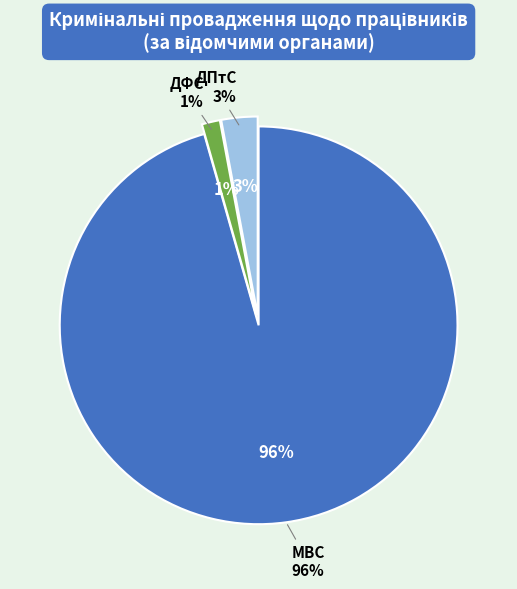

Is МВС the majority of the pie?

Yes